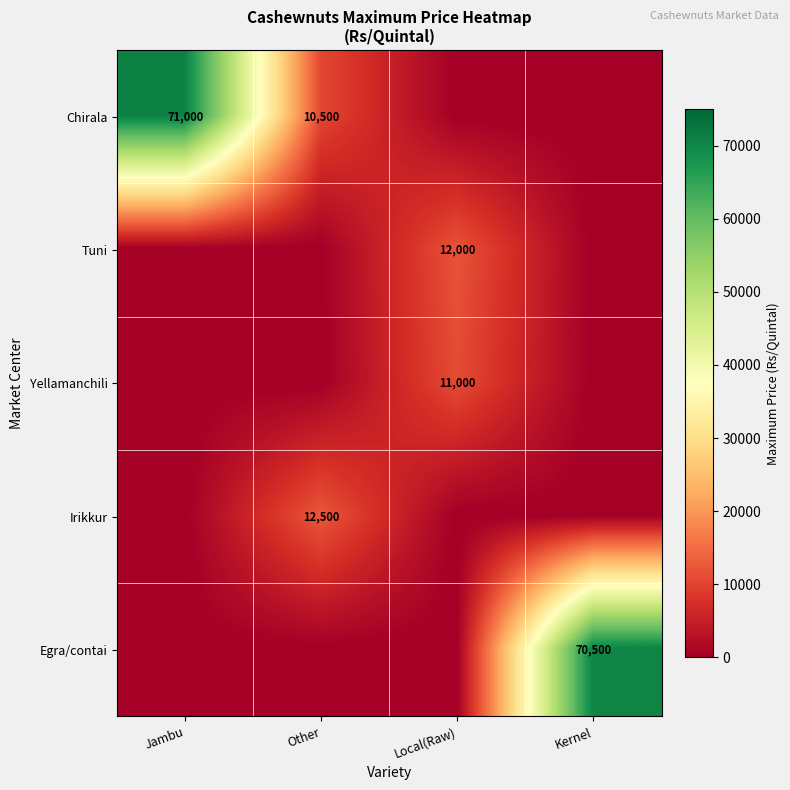

Is it true that Chirala equals 10500 at Other?

True